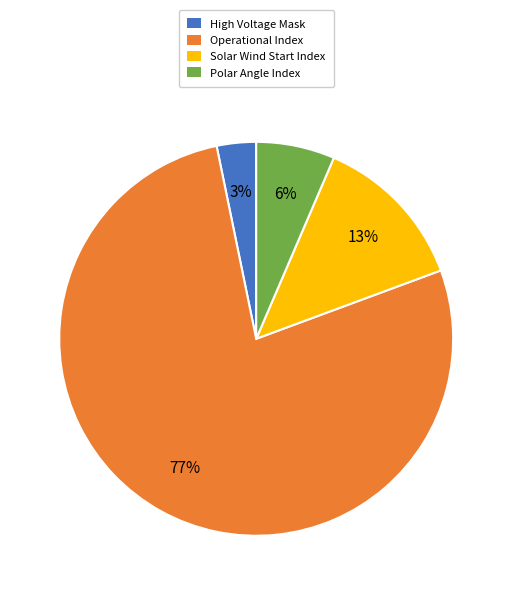

True or false: Operational Index accounts for 91% of the total.

False